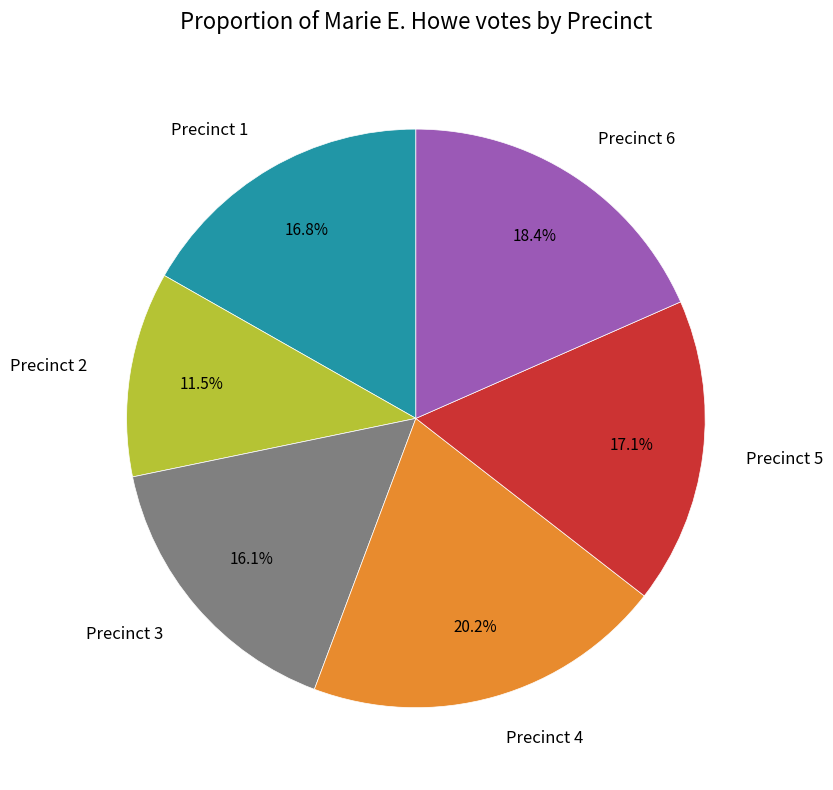

What is the smallest slice in the pie chart?

Precinct 2